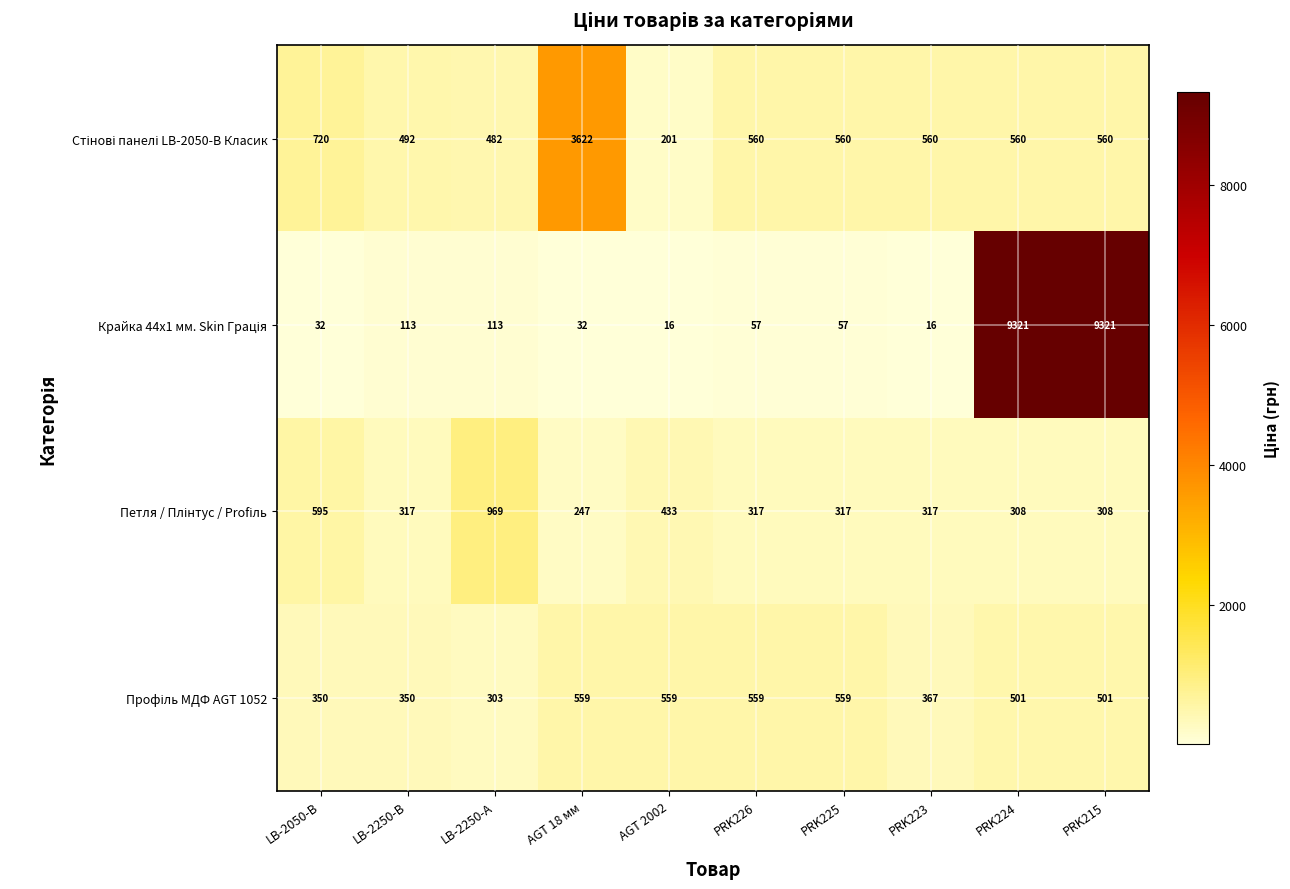

What is the total value across all series at AGT 18 мм?

4460